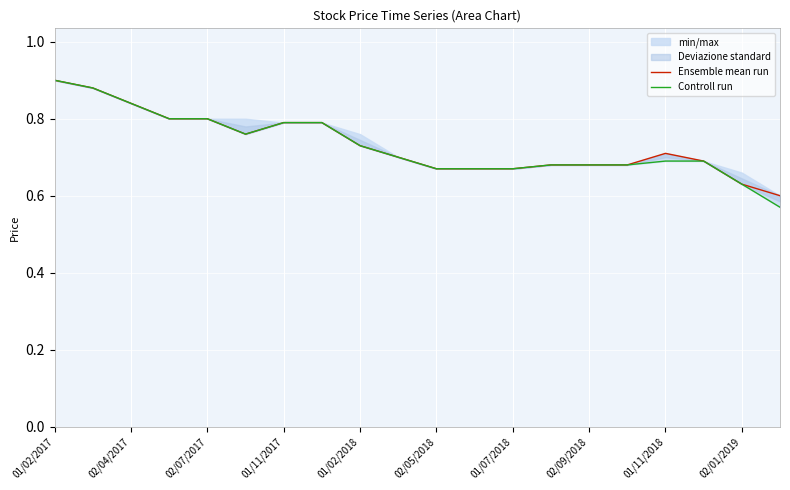

What is the value of the Controll run point at the 12th from the left?

0.7